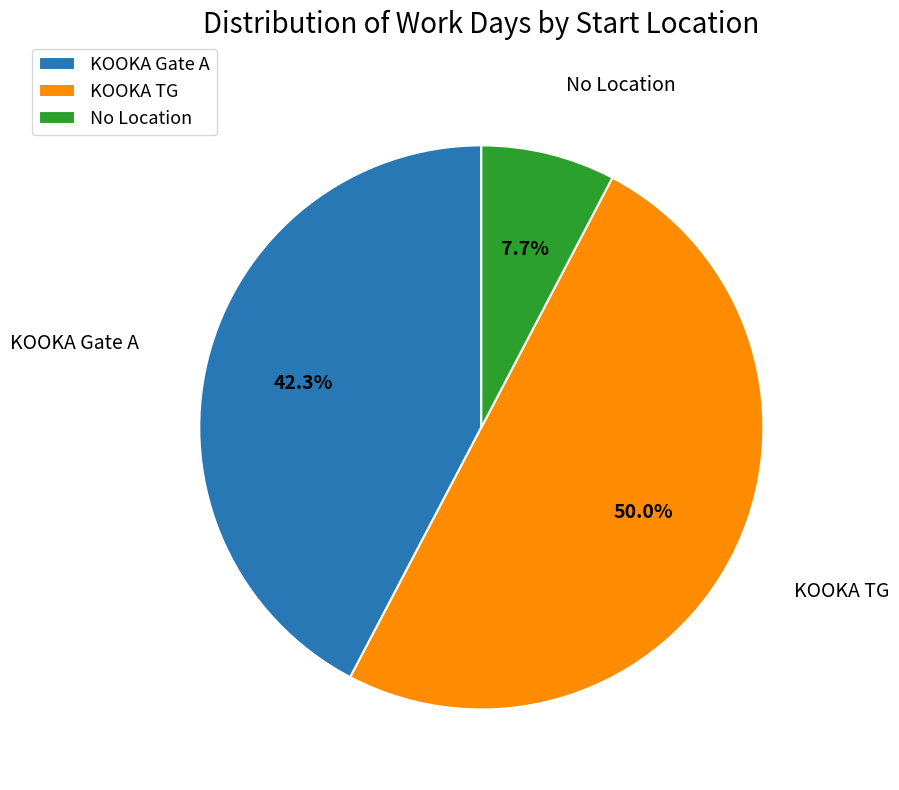

How much of the chart is everything except KOOKA TG?

50.0%